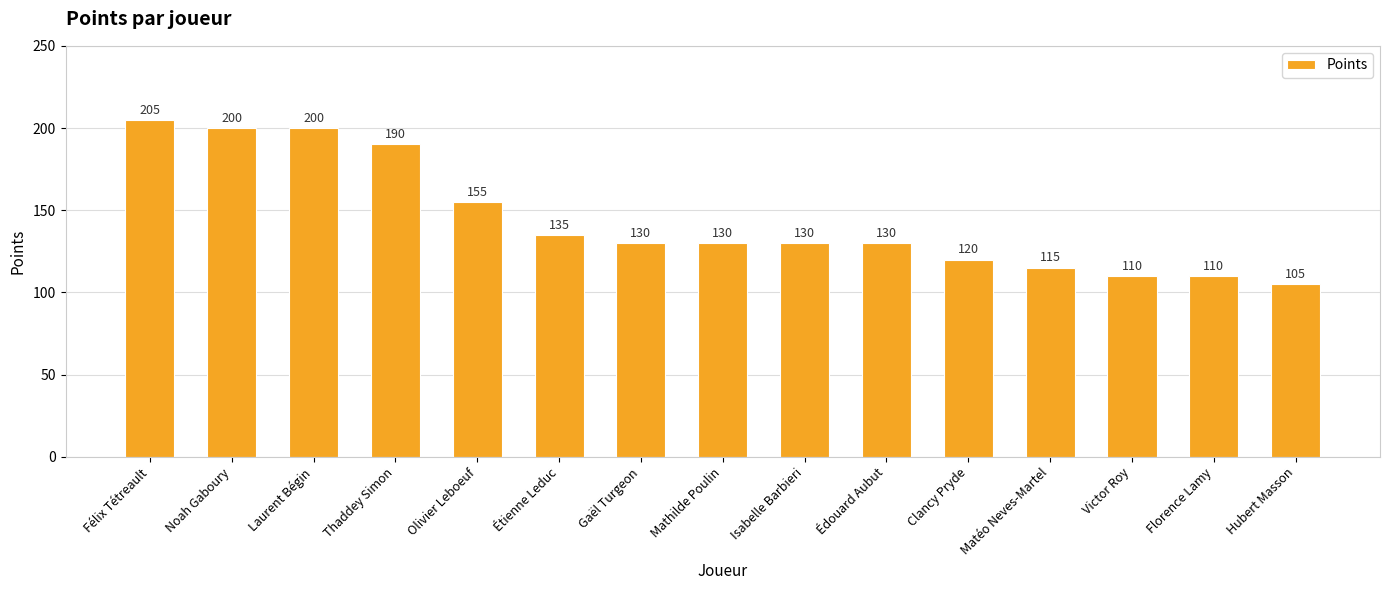

True or false: the data shows 52 at Thaddey Simon.

False